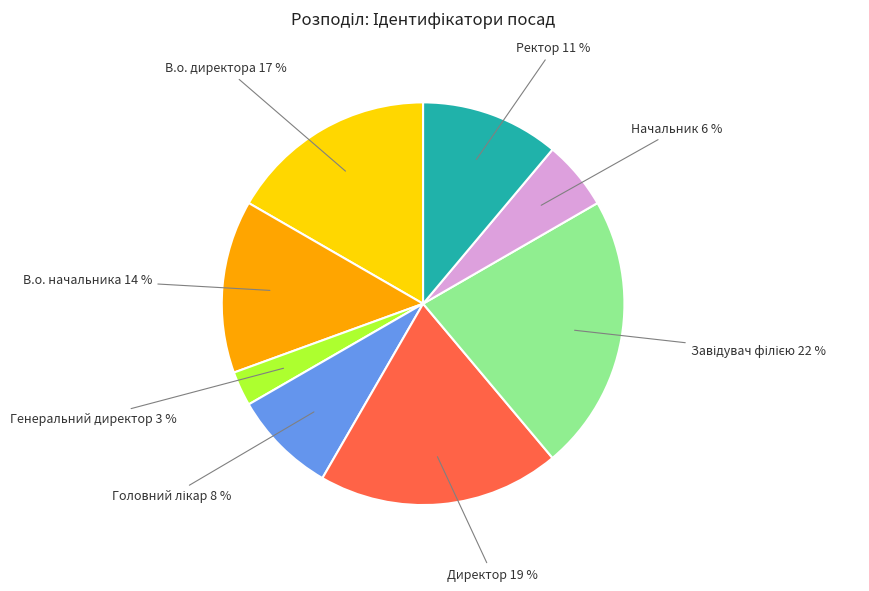

How many segments does this pie chart have?

8